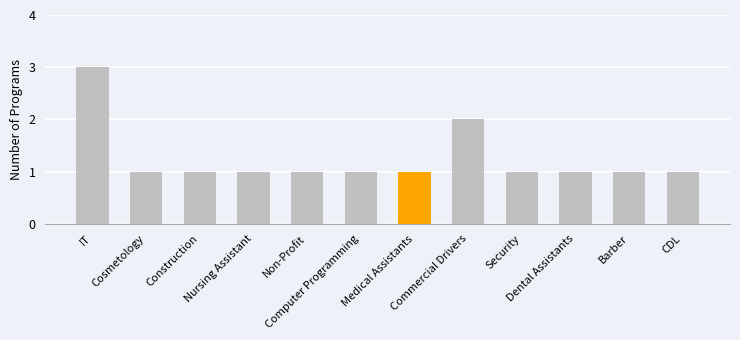

True or false: the data shows 1 at CDL.

True